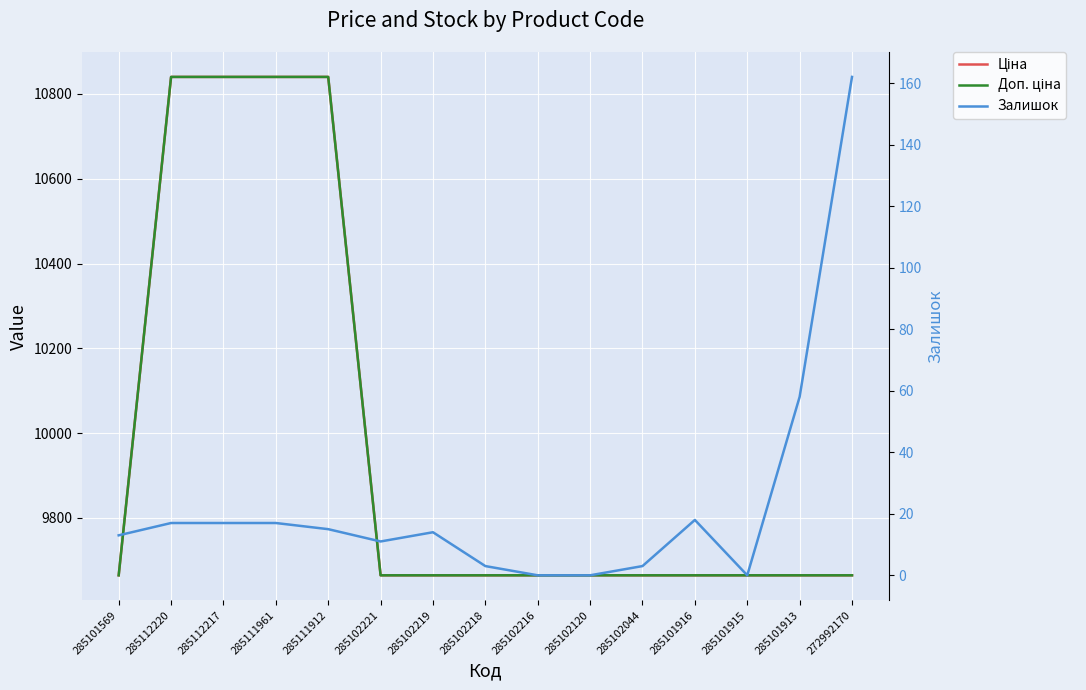

What is the difference between the maximum and minimum values in the Залишок series?

162.0